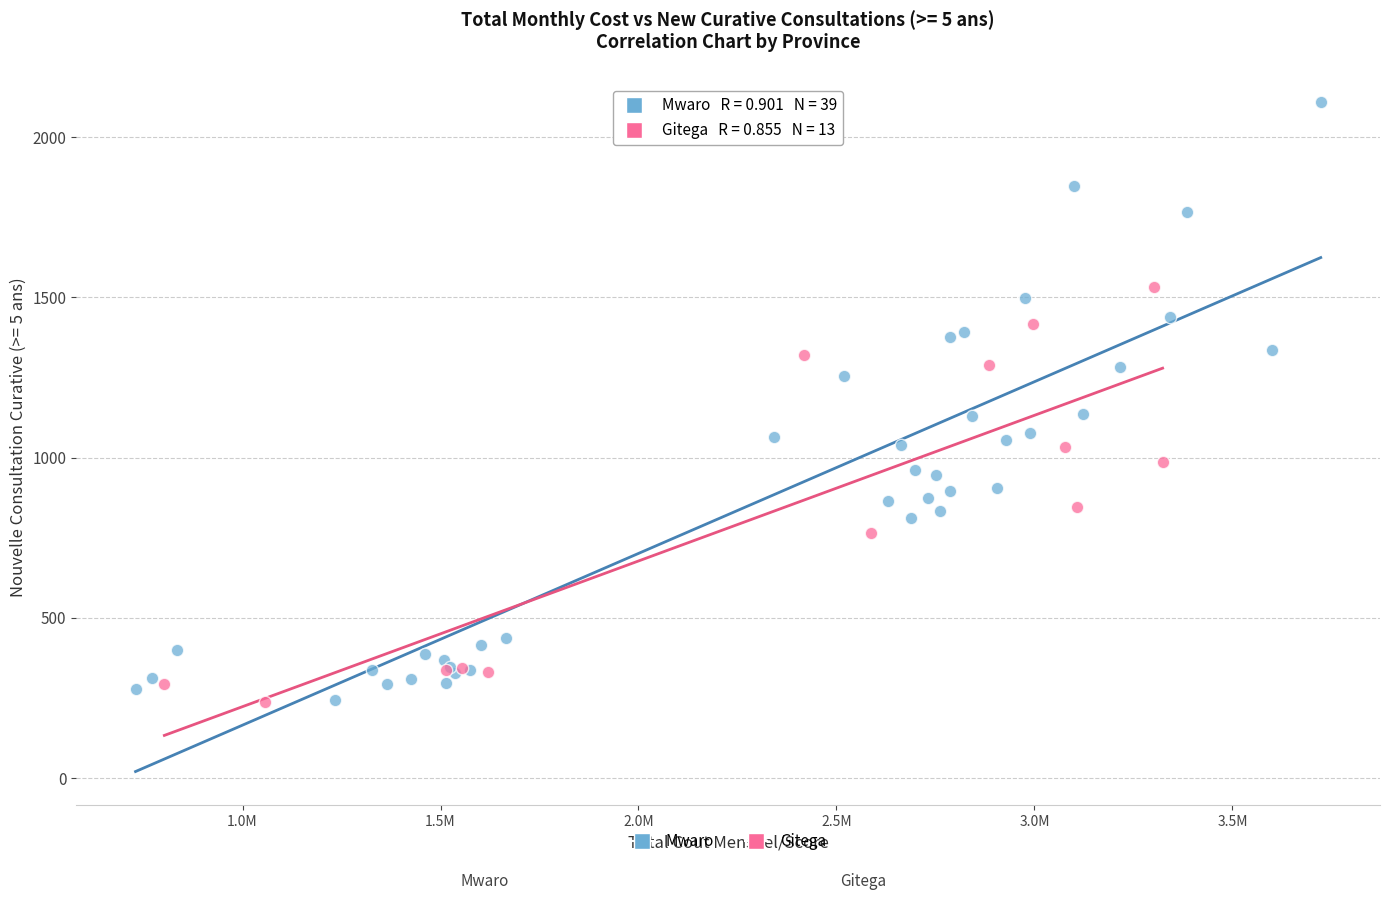

Which series contains the highest Y value?

Mwaro